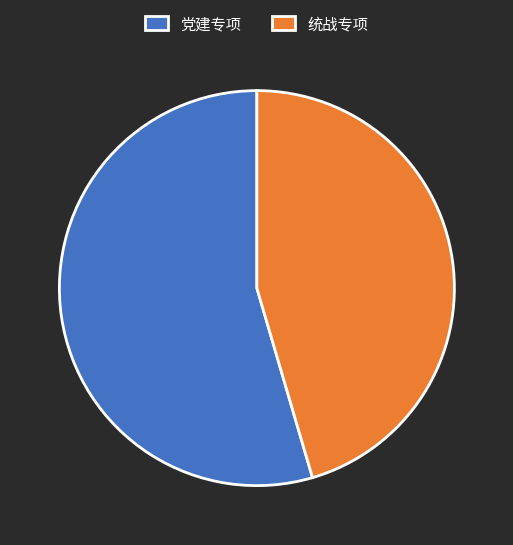

Which slice represents more than half of the pie?

党建专项